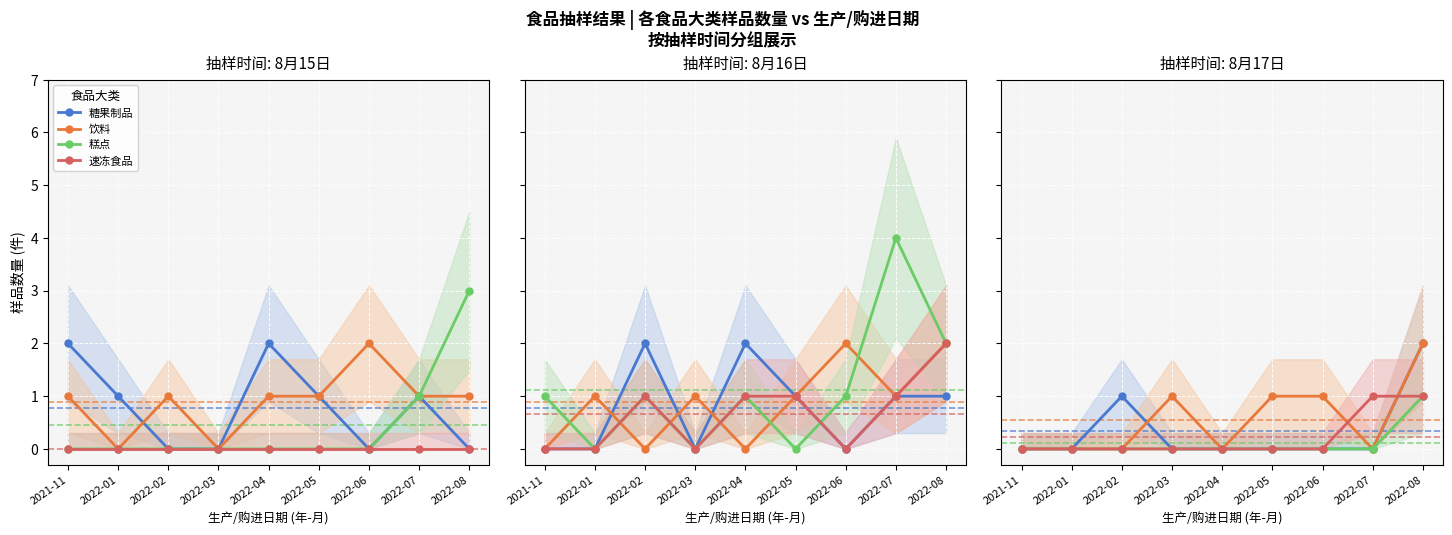

Is it true that 糕点 equals 0 at 2022-03?

False